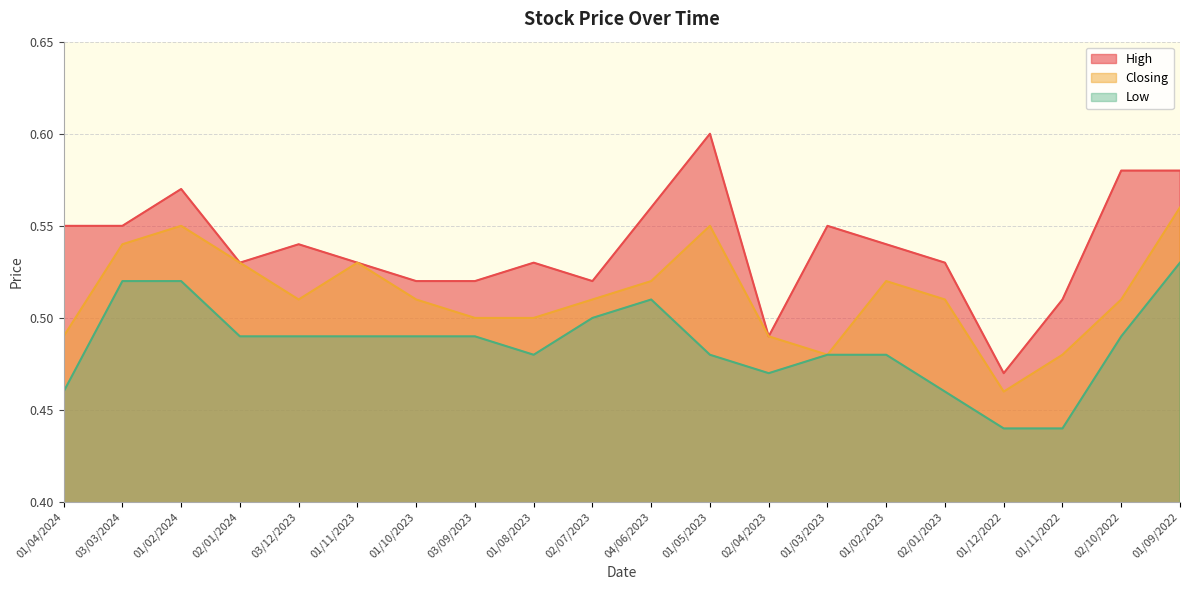

Where is the first local minimum for Closing?

03/12/2023